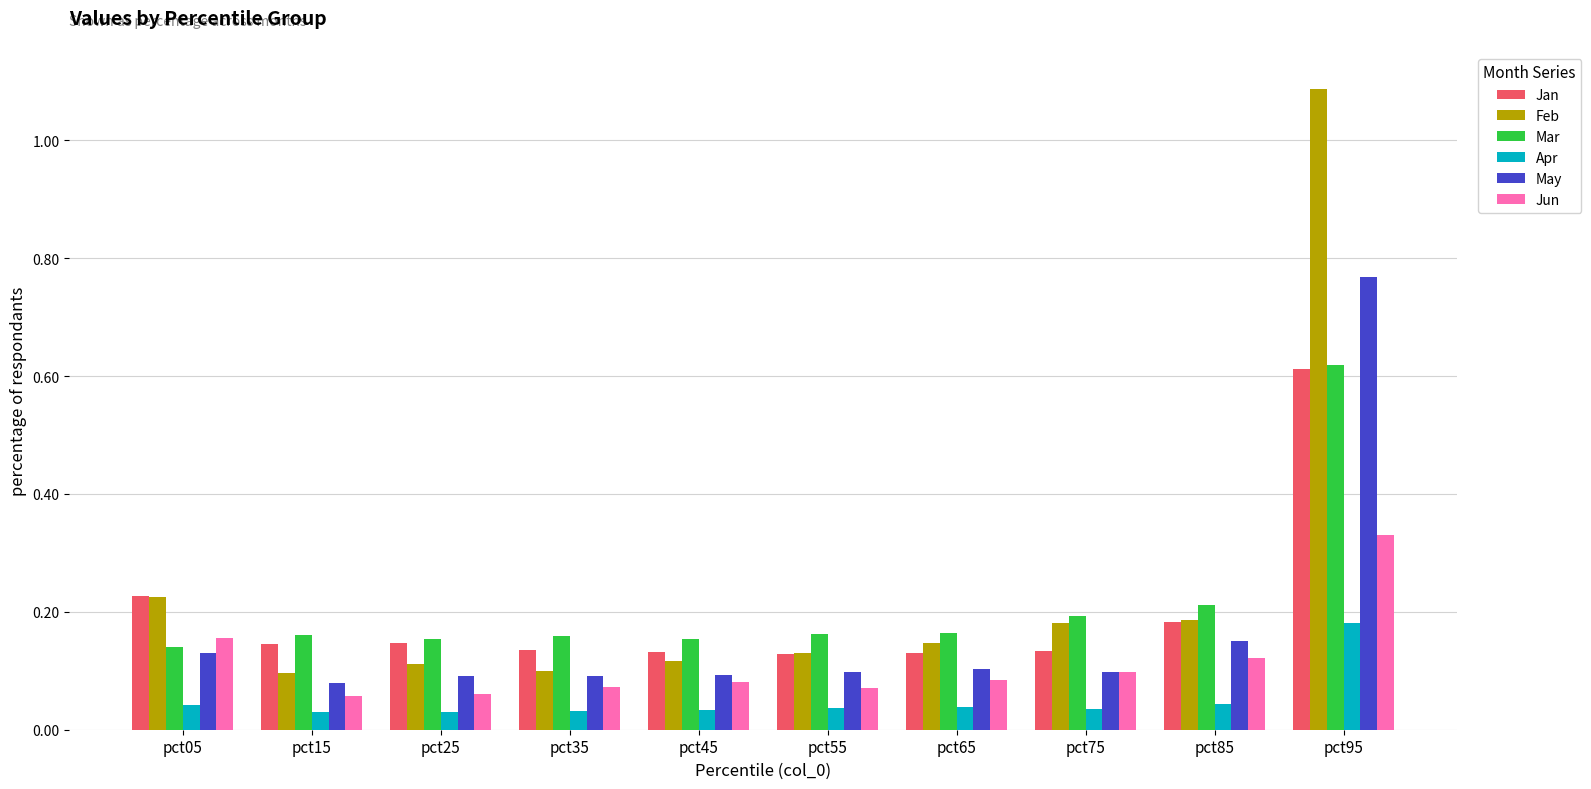

Is the value of May at pct25 greater than the value of Jun at pct95?

No